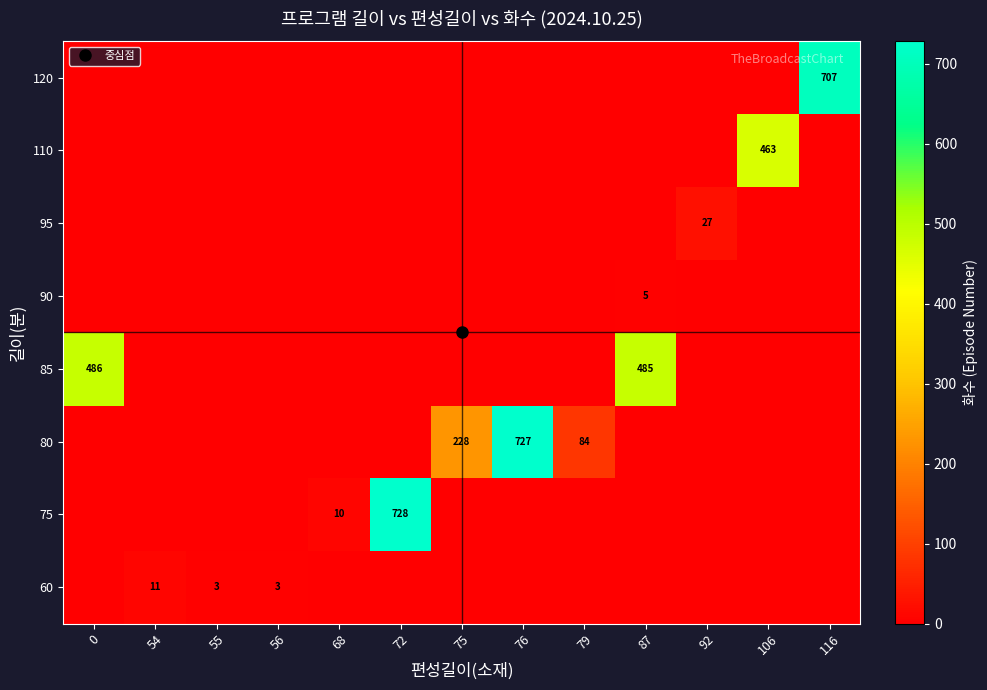

At which category is the sum across all series the highest?

72